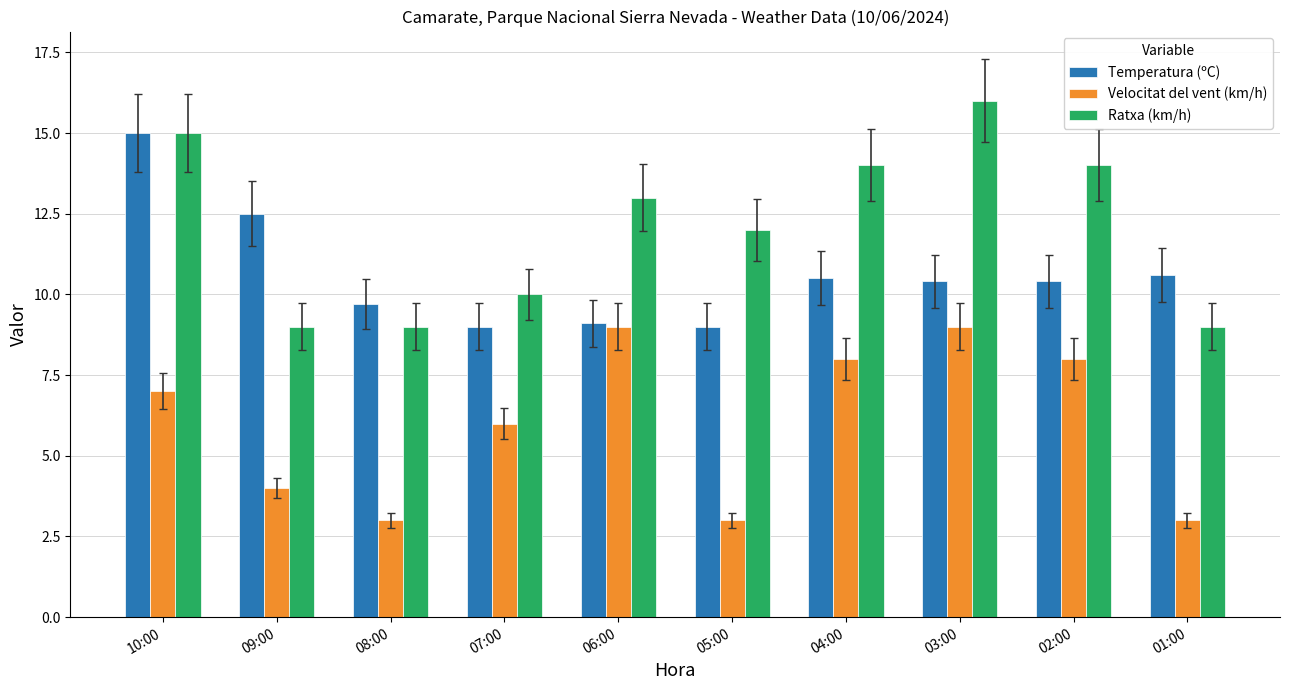

Which series changed the most between 09:00 and 04:00?

Ratxa (km/h)